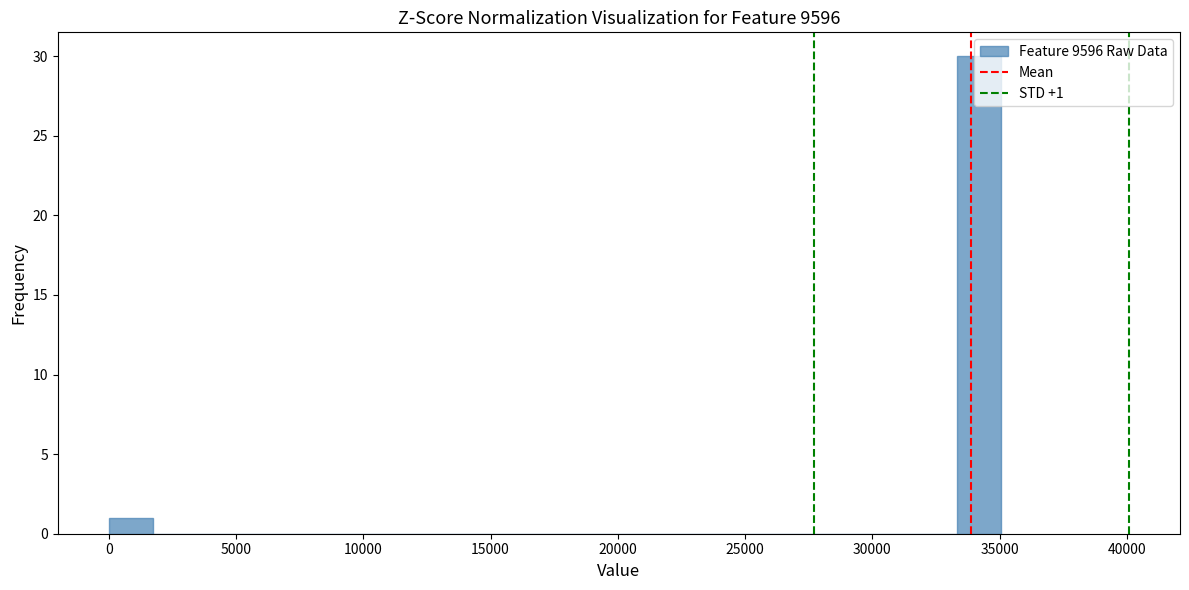

Around what value on the x-axis is the tallest bar? Give the approximate position of its centre, as read against the axis.

34000